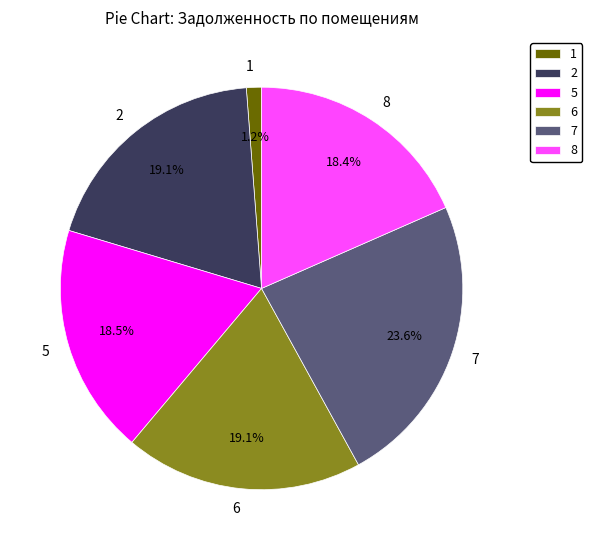

To the nearest percent, what is the combined percentage of 6 and 8?

38%